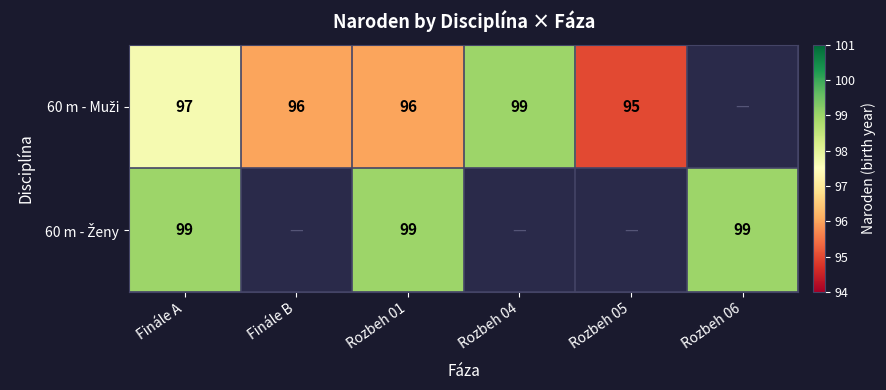

How many positive values does the 60 m - Ženy series have?

3